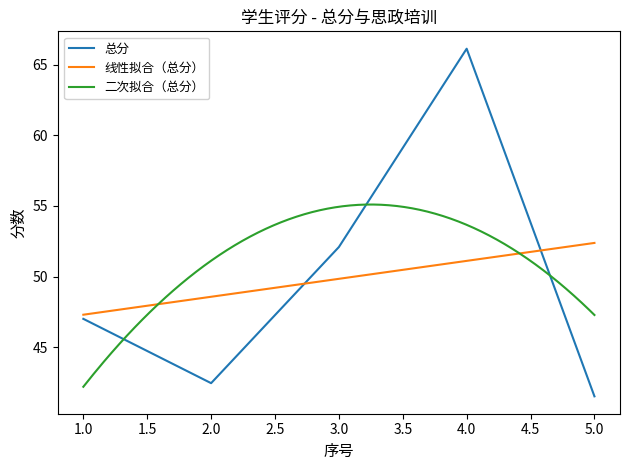

Reading left to right, extract all data points from this chart.

47.0	42.4	52.1	66.1	41.5